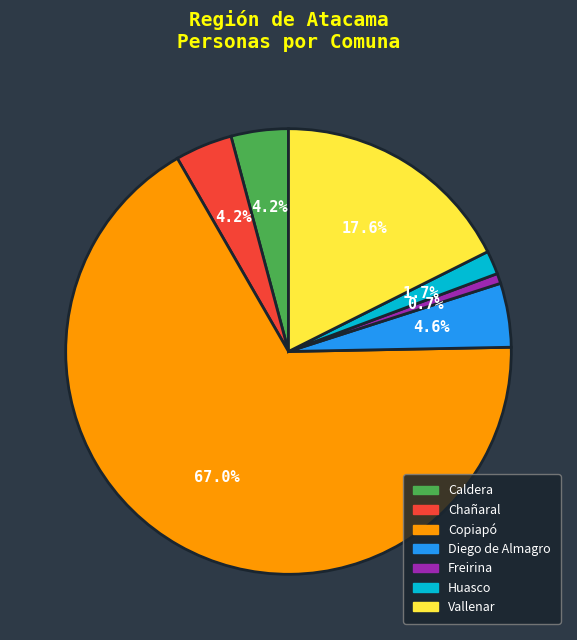

What is the ratio of the value at Huasco to the value at Freirina?

2.3